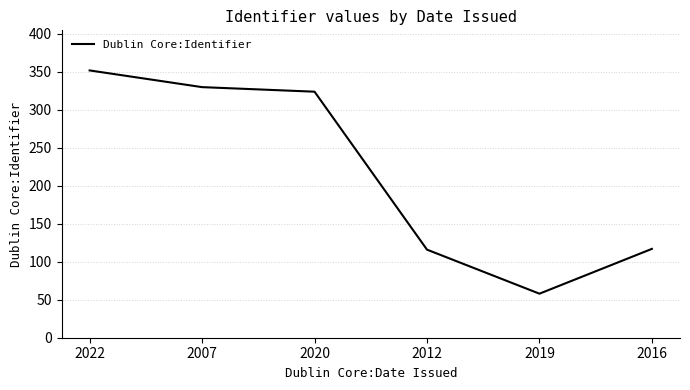

What is the difference between the maximum and minimum values?

294